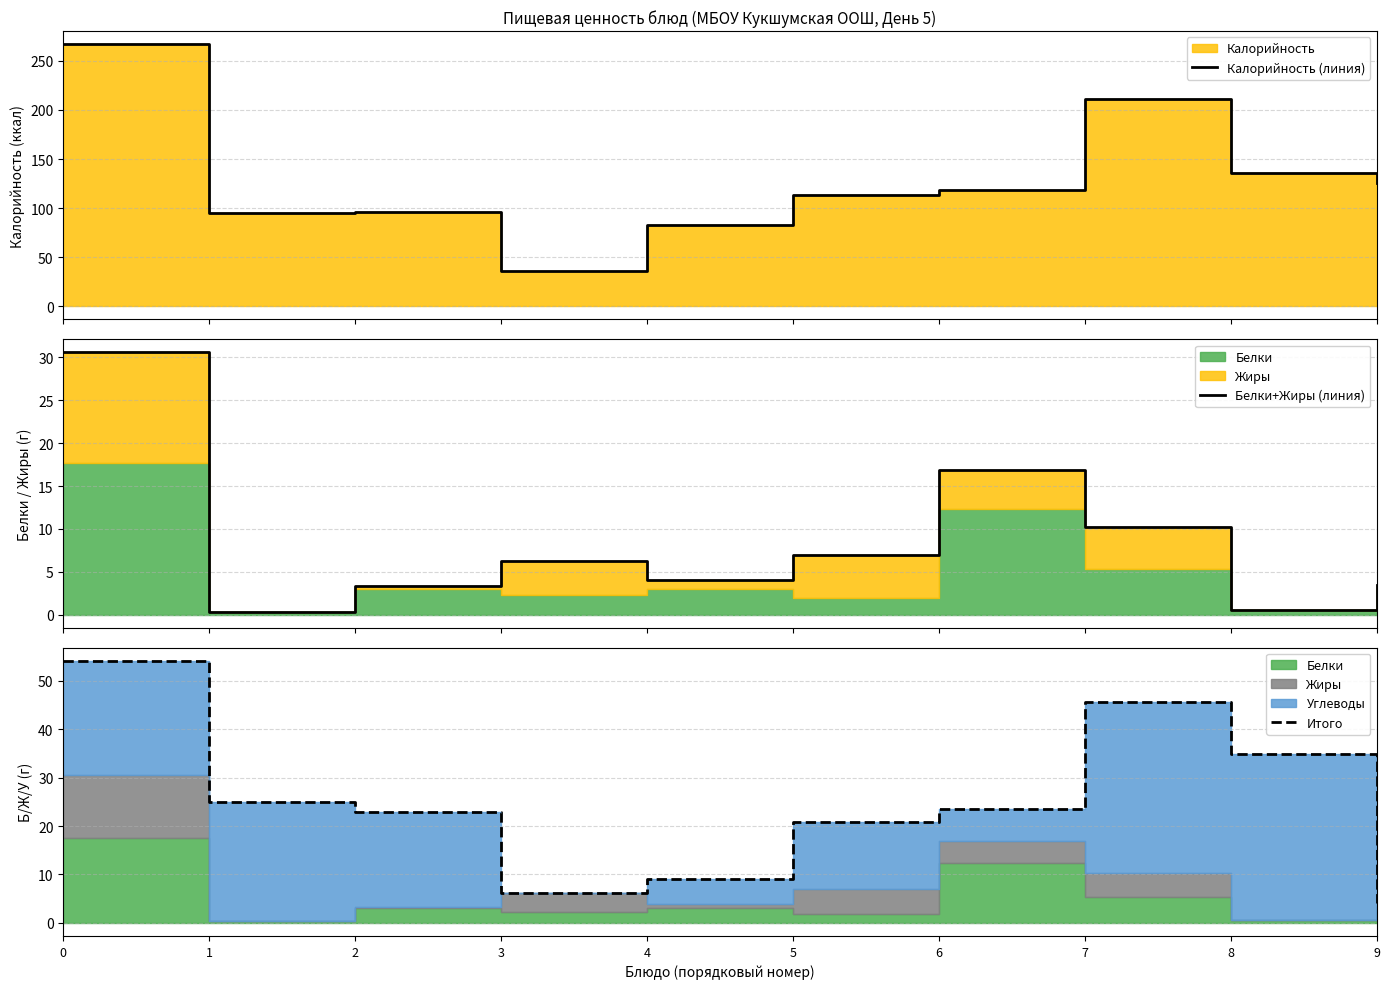

At which category does Белки+Жиры (линия) reach its first local valley?

1